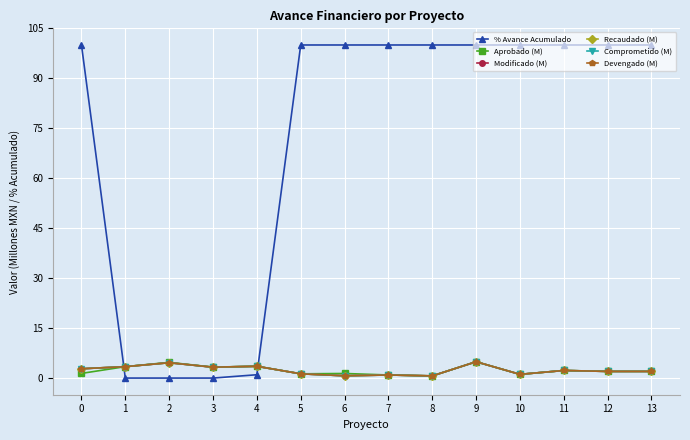

What is the value of the Modificado (M) point at the 5th from the left?

3.5